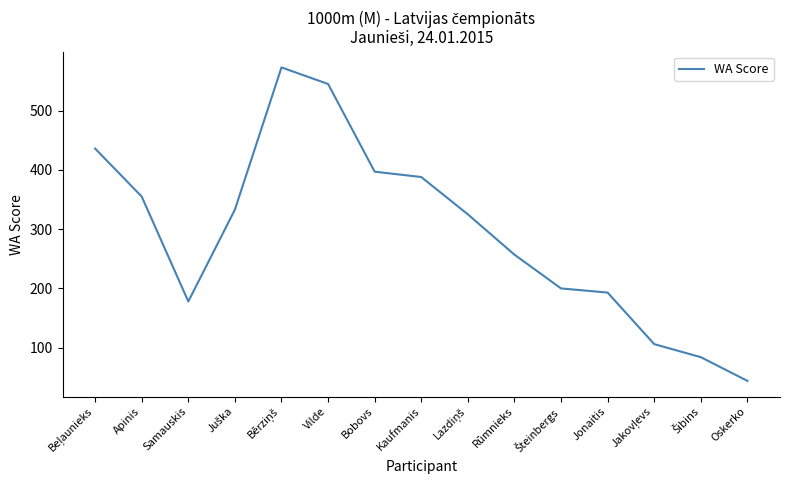

What is the difference between the maximum and minimum values?

529